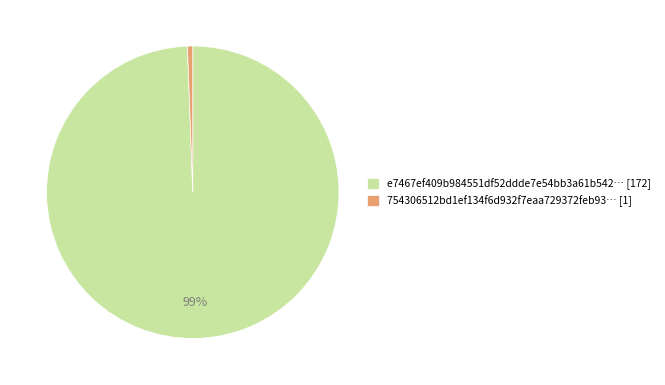

Combined, do e7467ef409b984551df52ddde7e54bb3a61b542… [172] and 754306512bd1ef134f6d932f7eaa729372feb93… [1] account for over 50%?

Yes